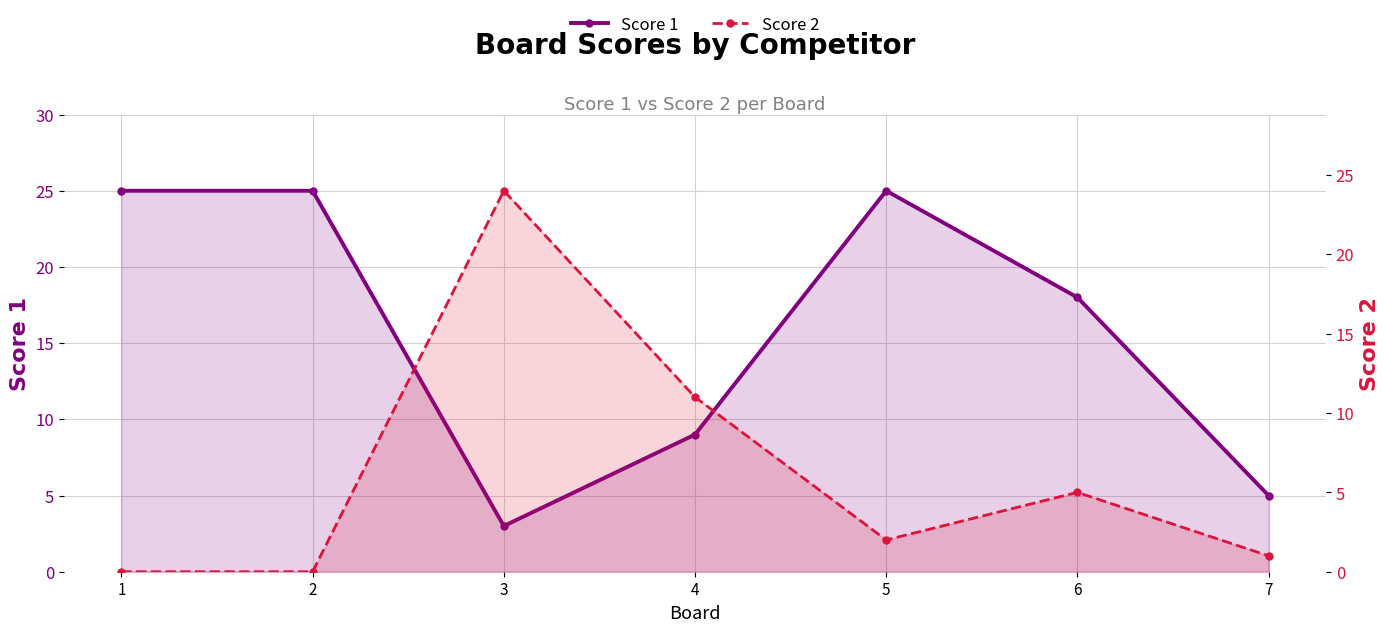

How many lines are shown in the chart?

2